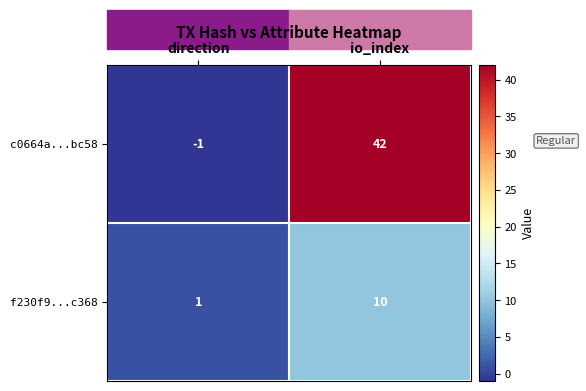

What is the difference between the c0664a...bc58 values at io_index and direction?

43